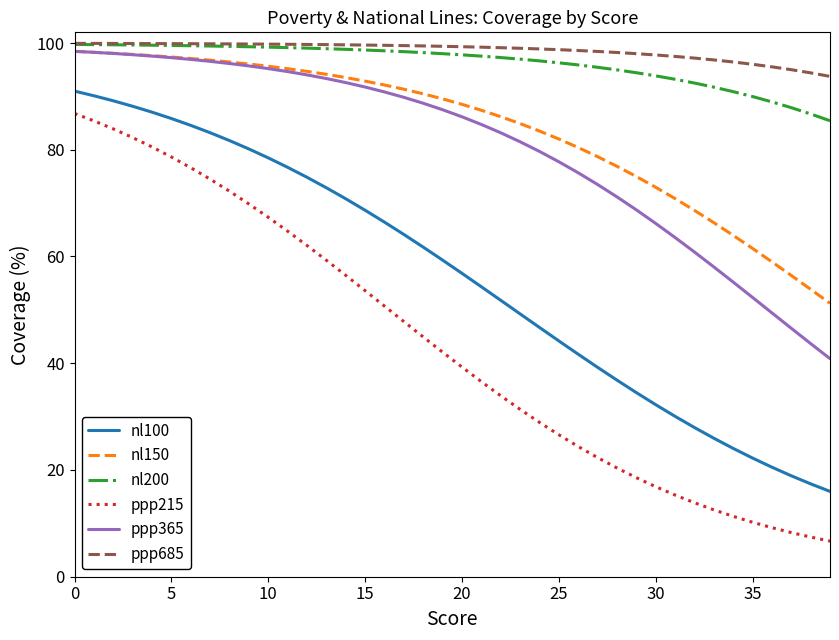

At how many categories does at least one series exceed 16?

40